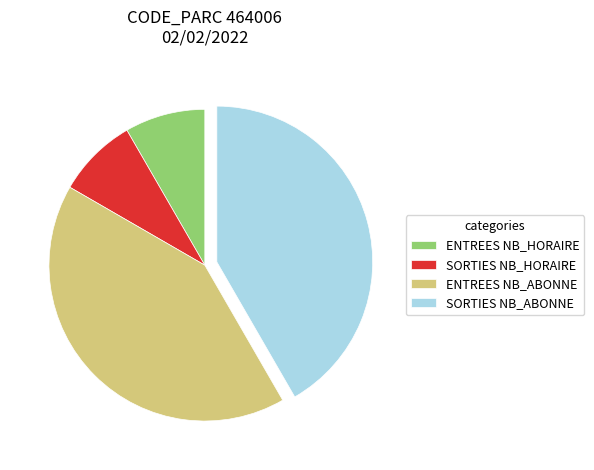

How many slices are in this pie chart?

4